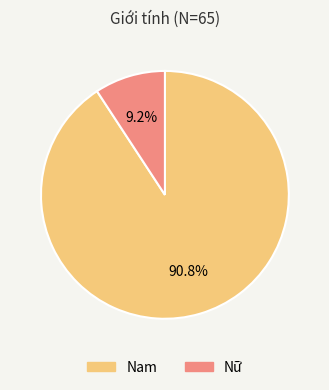

Between Nam and Nữ, which is larger?

Nam